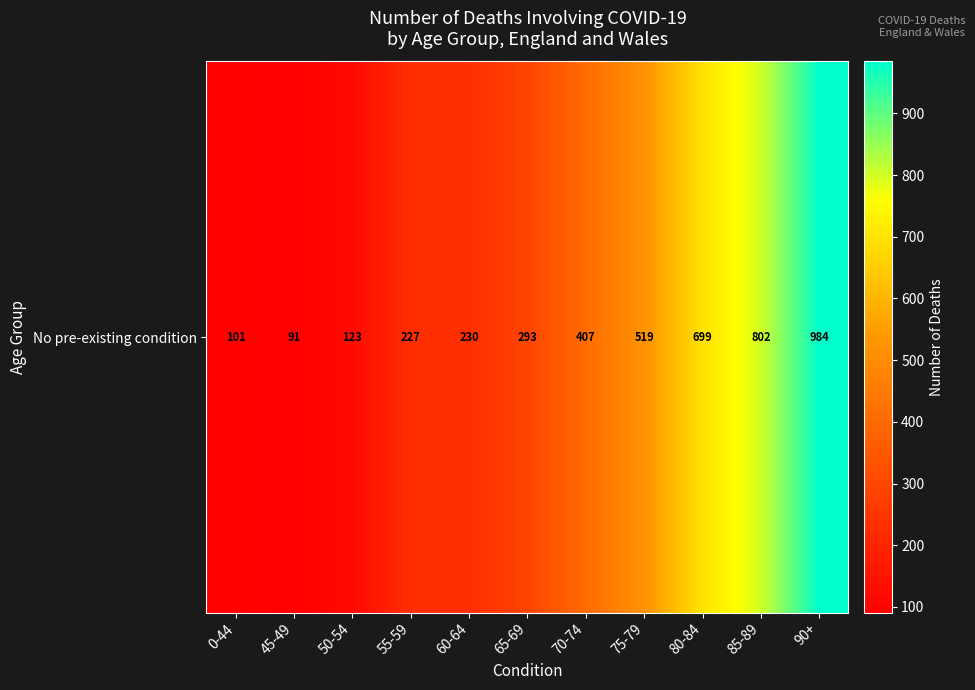

What is the average value?

407